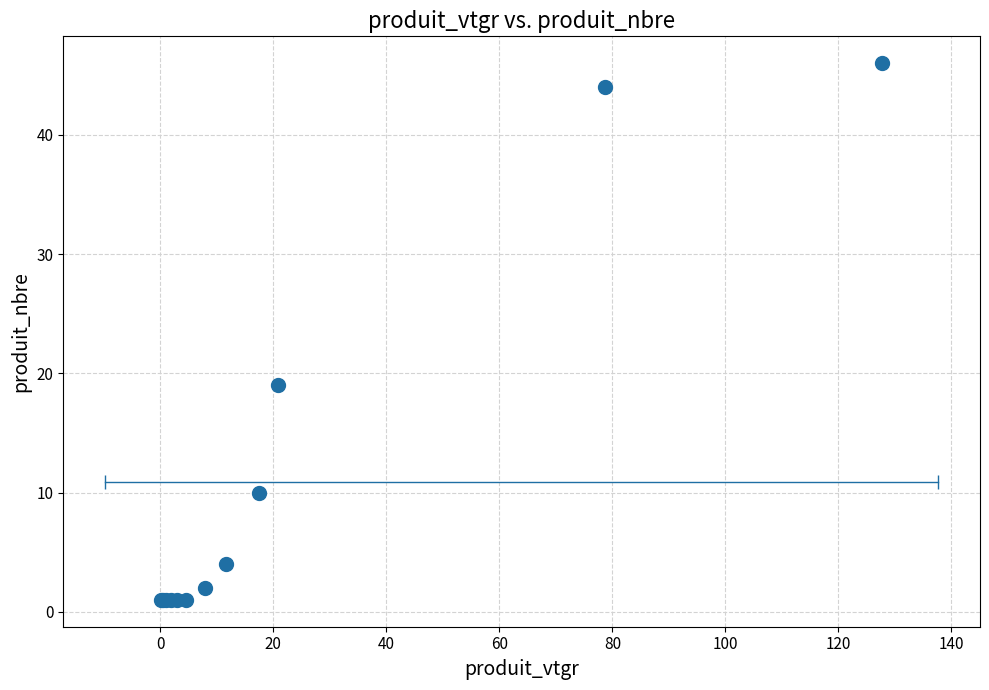

What Y value in the scatter plot is closest to 23?

19